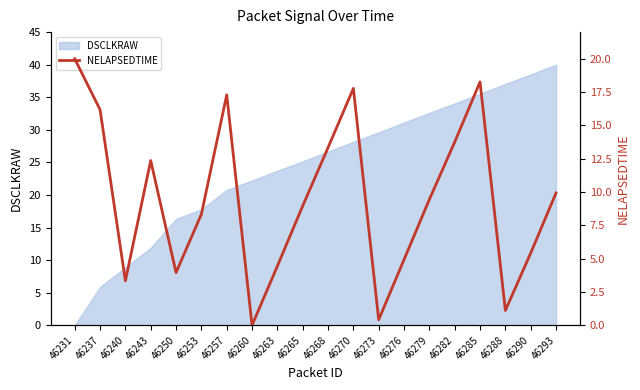

Reading left to right, transcribe all the data shown in this chart.

46231=20.0	46237=16.2	46240=3.3	46243=12.4	46250=4.0	46253=8.3	46257=17.3	46260=0.0	46263=4.4	46265=9.0	46268=13.3	46270=17.8	46273=0.4	46276=4.9	46279=9.4	46282=13.8	46285=18.3	46288=1.1	46290=5.4	46293=9.9